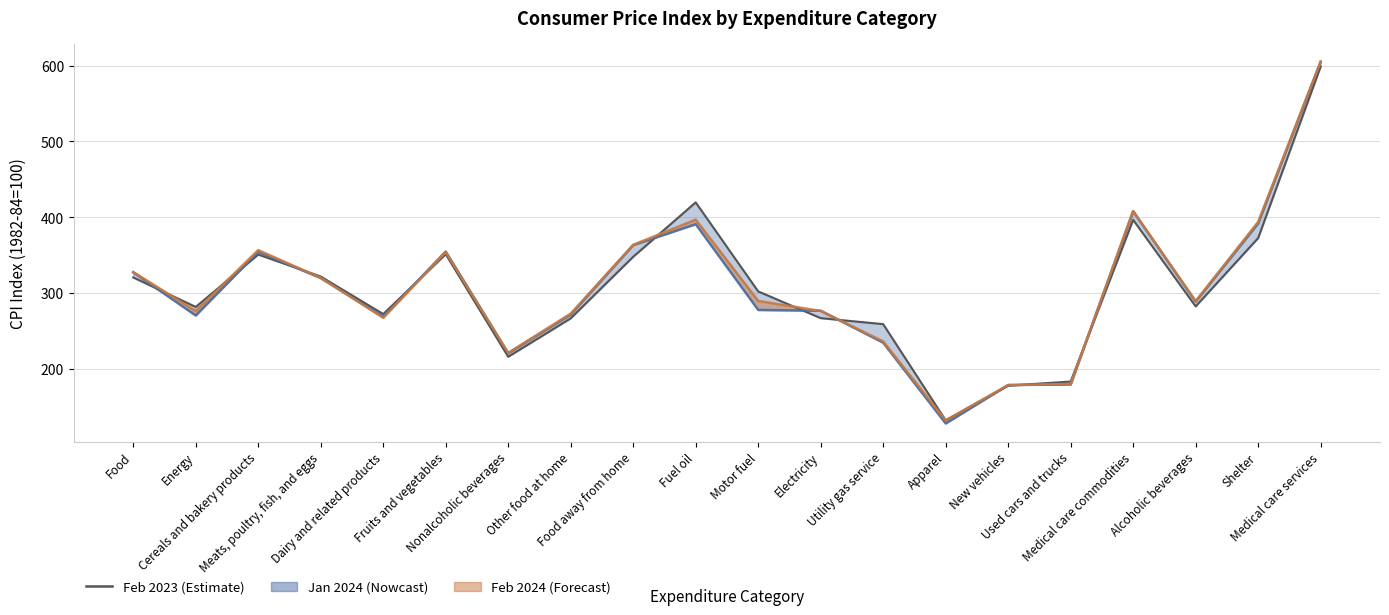

List the labels in order of value, largest first.

Medical care services, Fuel oil, Medical care commodities, Shelter, Fruits and vegetables, Cereals and bakery products, Food away from home, Meats, poultry, fish, and eggs, Food, Motor fuel, Alcoholic beverages, Energy, Dairy and related products, Electricity, Other food at home, Utility gas service, Nonalcoholic beverages, Used cars and trucks, New vehicles, Apparel